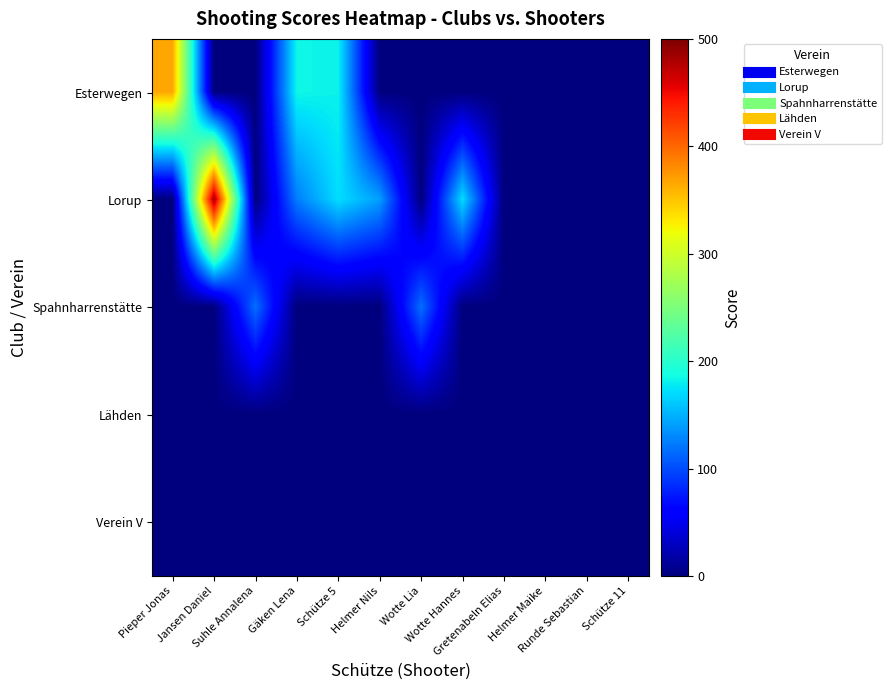

Between Wotte Lia and Schütze 11, which series saw the biggest shift?

Spahnharrenstätte